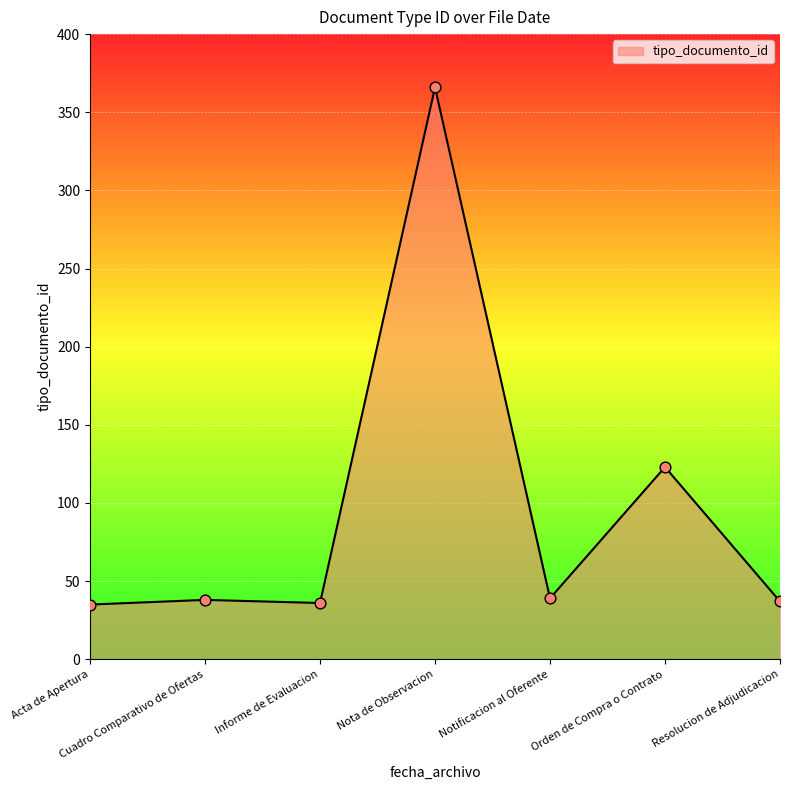

Which has a higher value, Orden de Compra o Contrato or Notificacion al Oferente?

Orden de Compra o Contrato